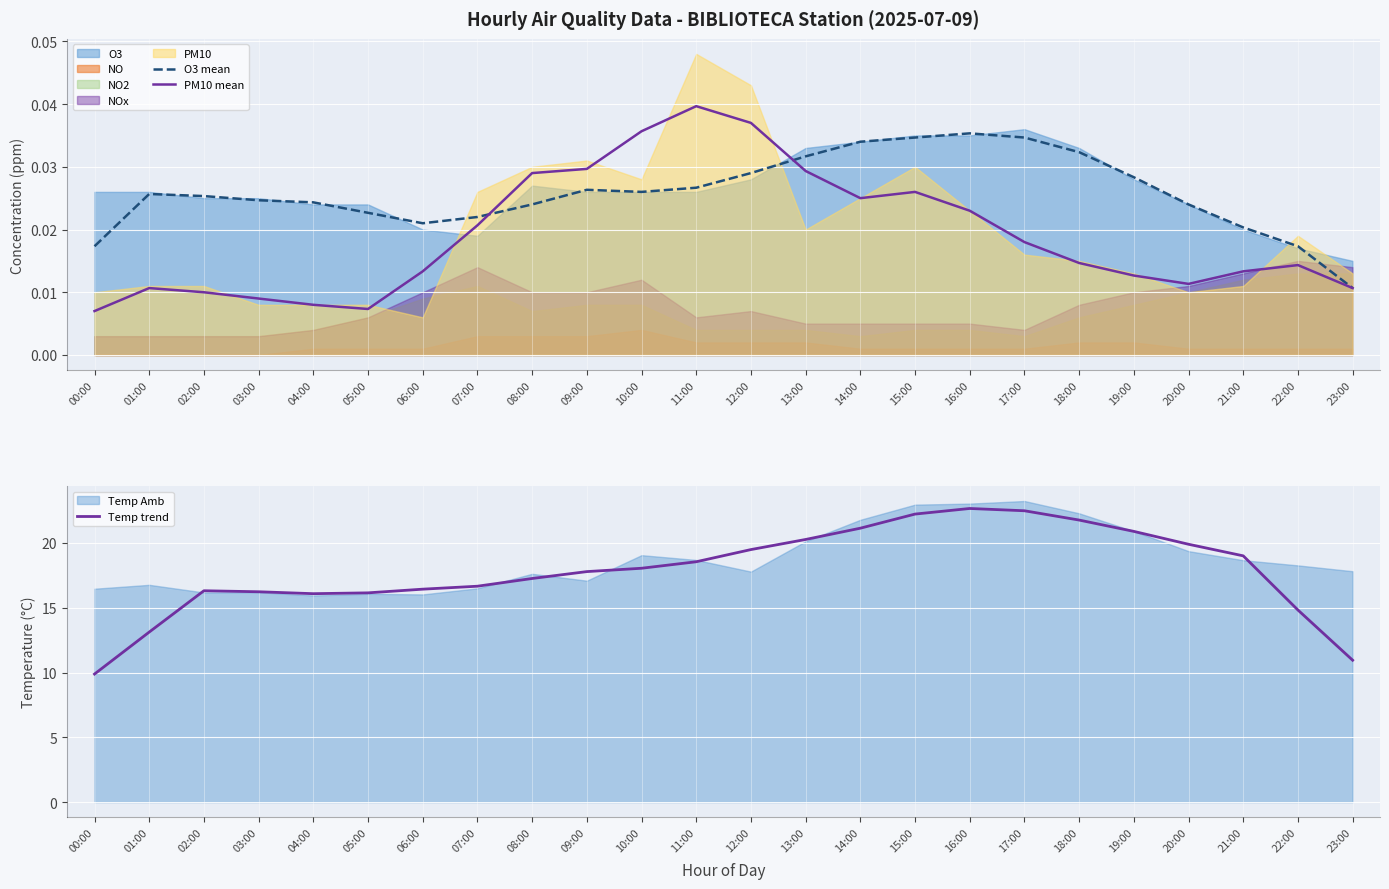

What is the total value across all series at 11:00?

18.6